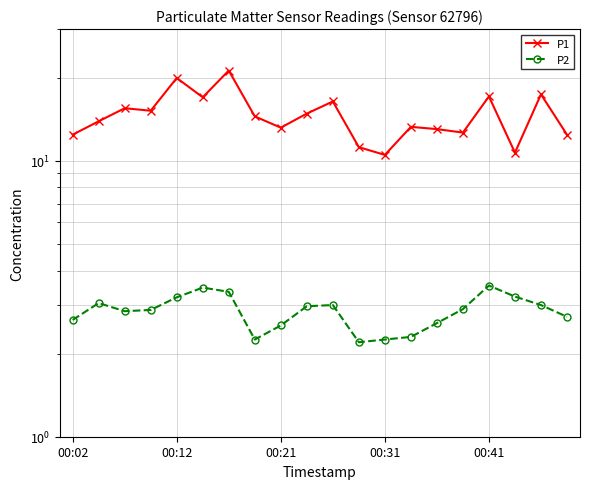

Reading left to right, extract all data points from this chart.

P1: 12.4	13.9	15.5	15.2	19.9	17.0	21.2	14.5	13.2	14.8	16.4	11.2	10.5	13.3	13.0	12.7	17.1	10.7	17.4	12.4
P2: 2.6	3.0	2.9	2.9	3.2	3.5	3.4	2.2	2.5	3.0	3.0	2.2	2.2	2.3	2.6	2.9	3.5	3.2	3.0	2.7